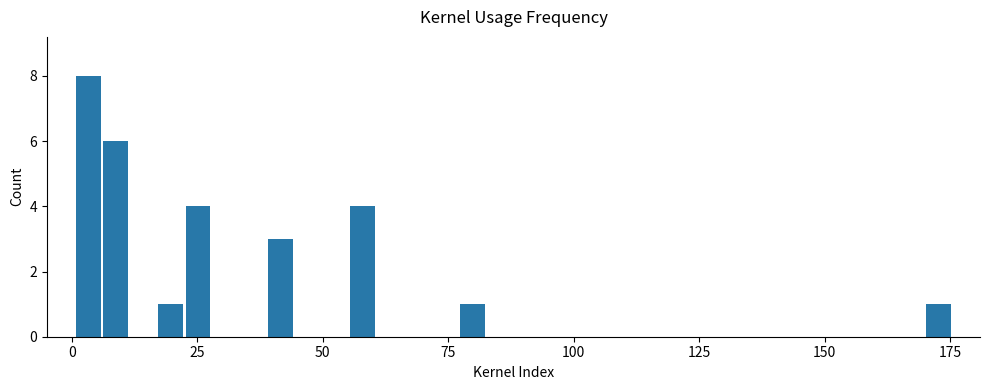

Read against the x-axis, roughly where is the centre of the tallest bar?

5